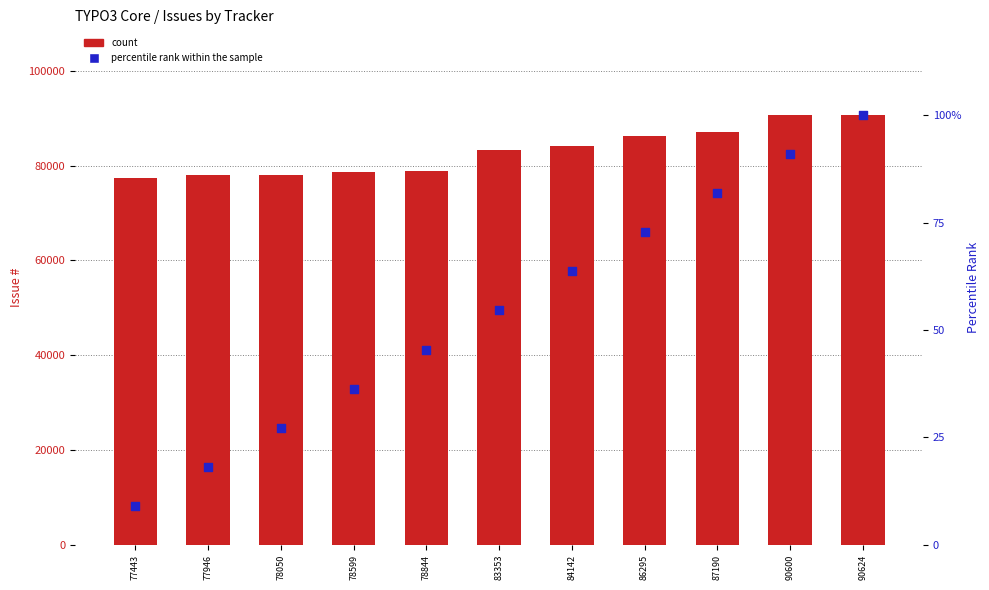

What are all the series names shown in the legend?

count, percentile rank within the sample